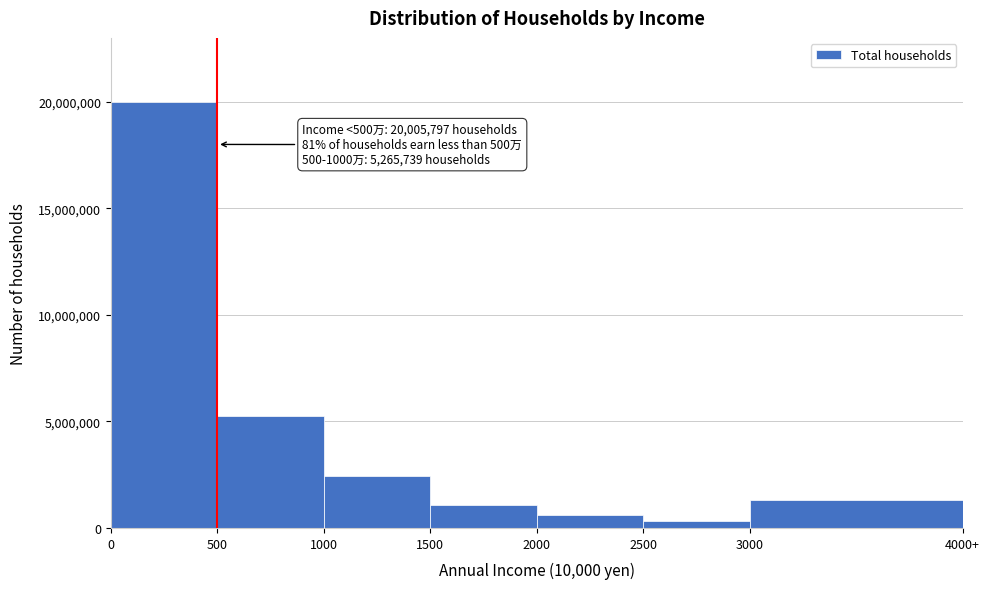

Reading left to right, list all the values displayed in this chart.

20005797	5265739	2427167	1091108	590203	347961	1301788